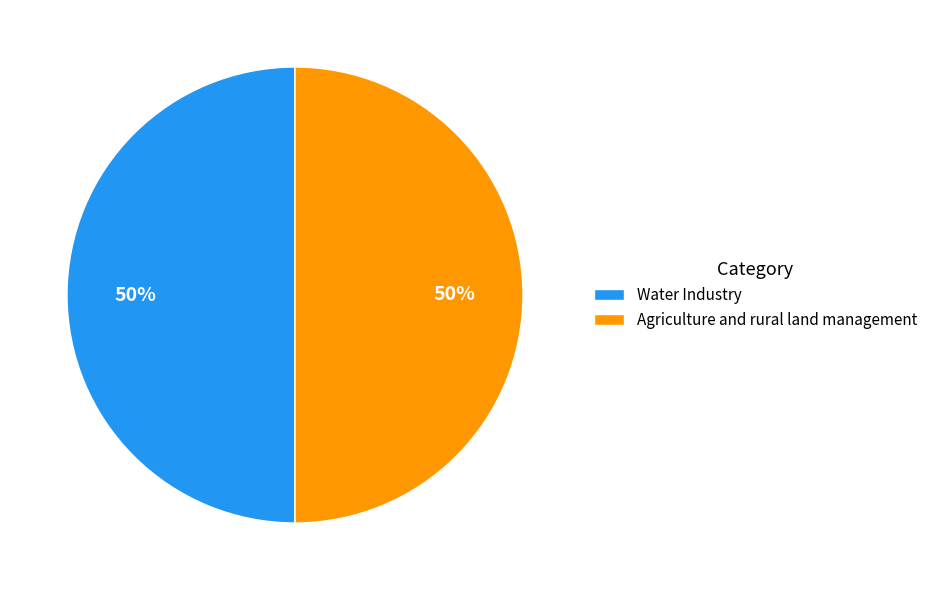

What is the ratio of the value at Water Industry to the value at Agriculture and rural land management?

1.0